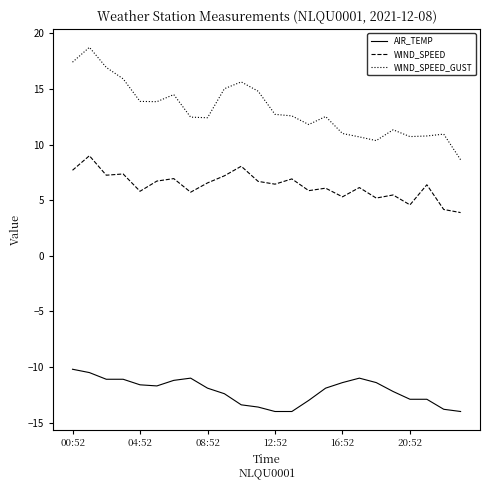

True or false: AIR_TEMP and WIND_SPEED cross at least once.

False